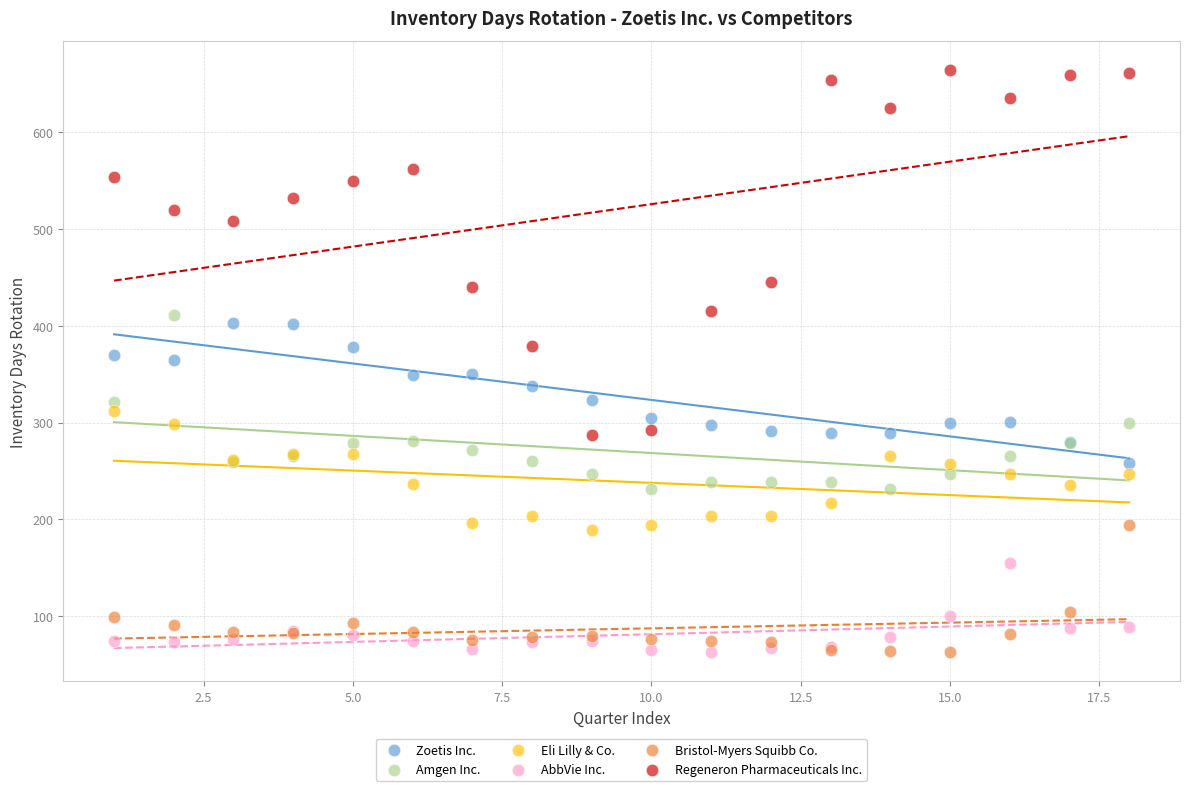

What are all the series names shown in the legend?

Zoetis Inc., Amgen Inc., Eli Lilly & Co., AbbVie Inc., Bristol-Myers Squibb Co., Regeneron Pharmaceuticals Inc.